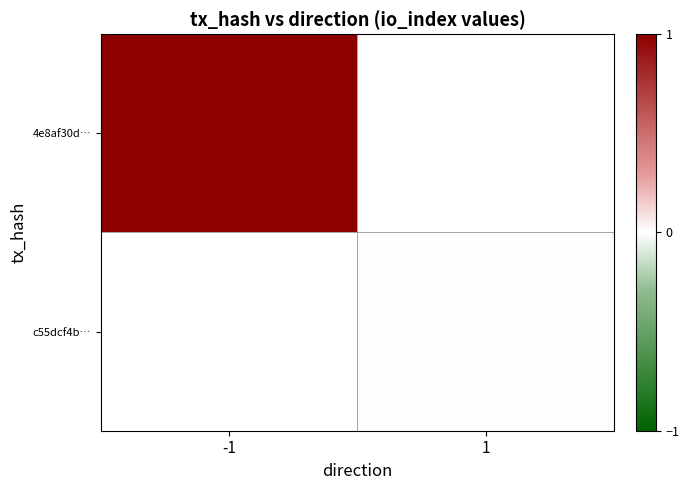

Rank the series at 1 from highest to lowest value.

4e8af30d…, c55dcf4b…